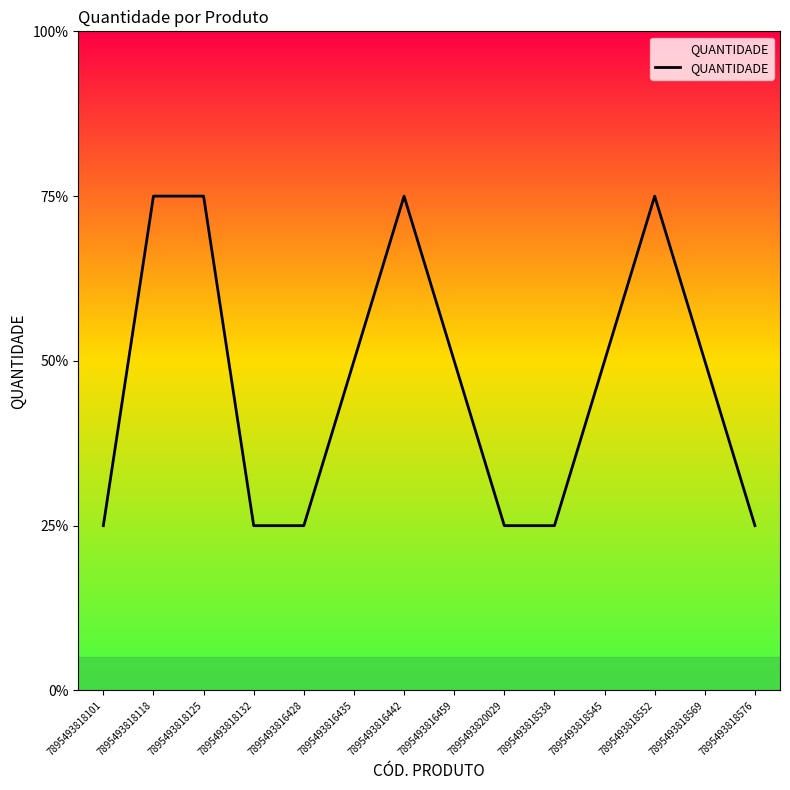

What is the ratio of the value at 7895493818118 to the value at 7895493816442?

1.0